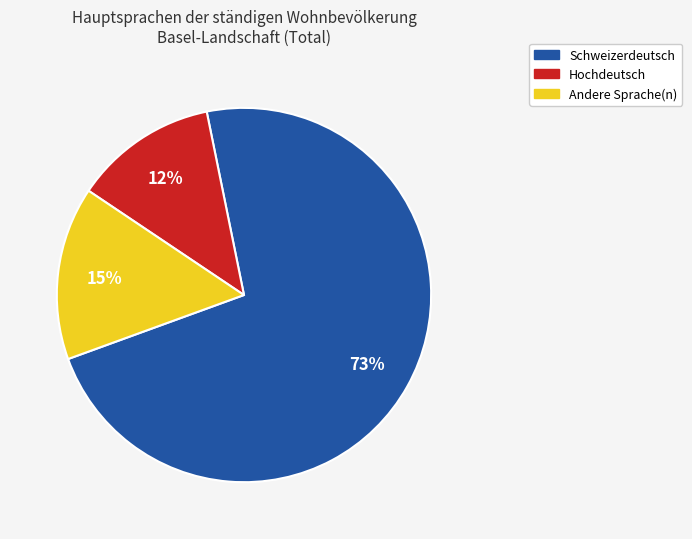

Which category has the biggest portion of the pie?

Schweizerdeutsch